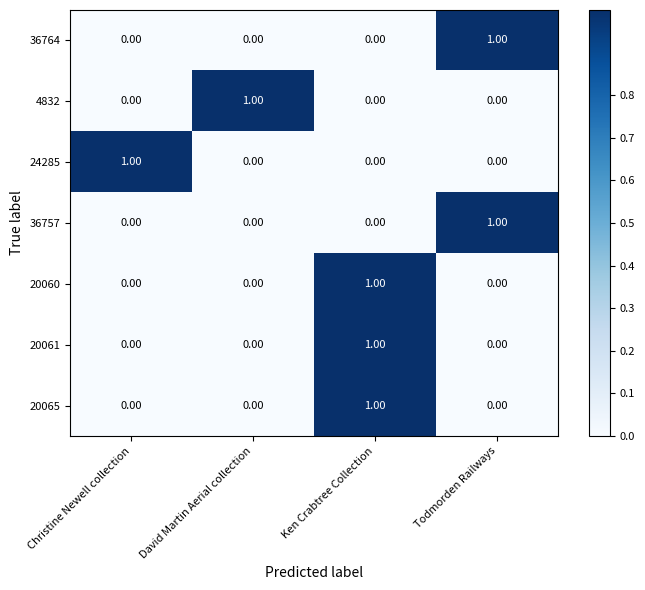

At how many categories does at least one series exceed 0?

4